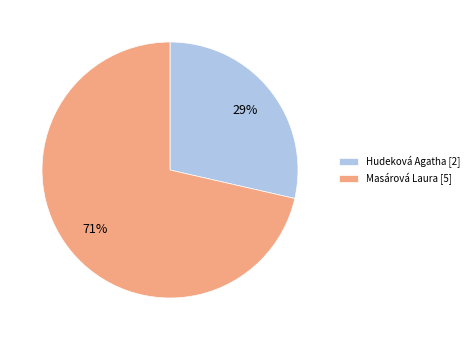

Do Masárová Laura and Hudeková Agatha together represent more than half of the pie?

Yes